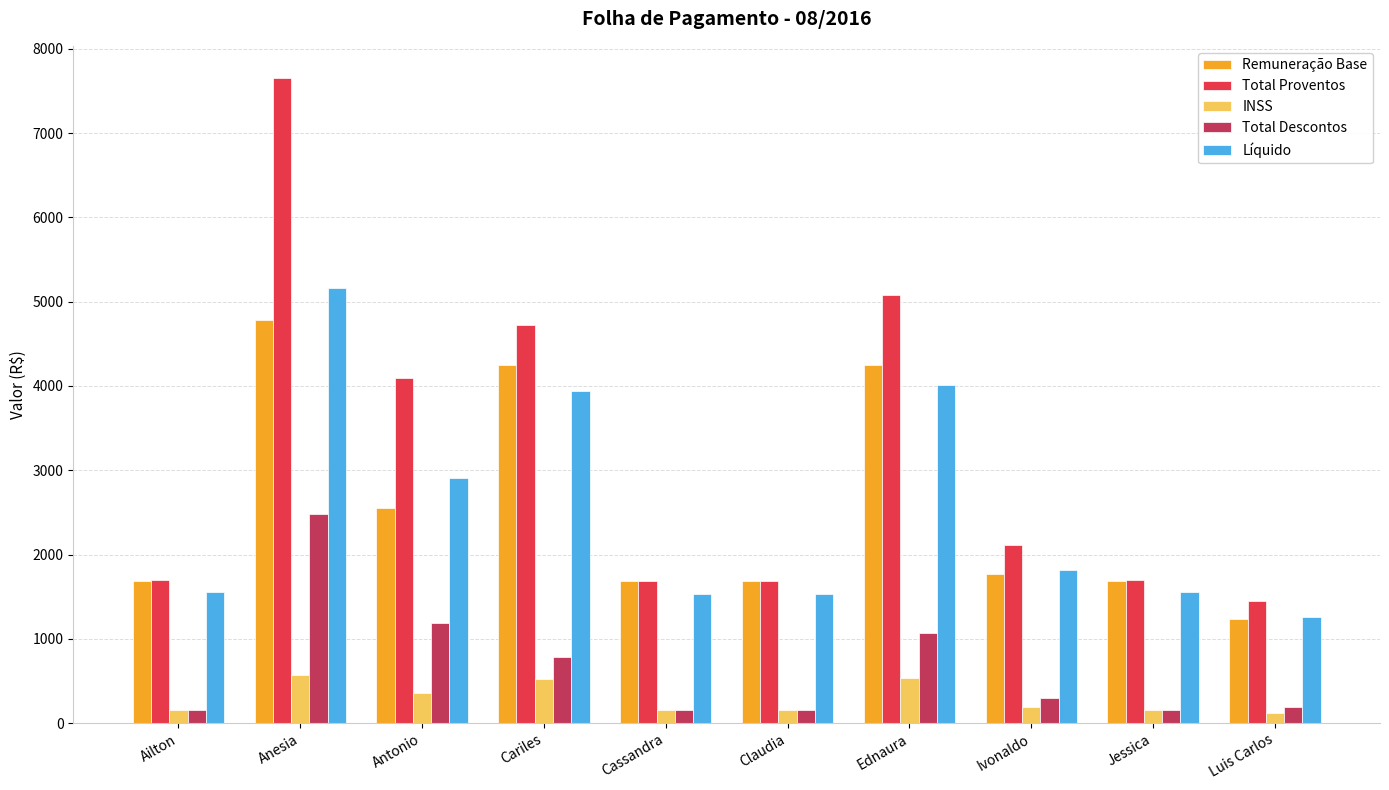

What is the value of the Remuneração Base bar at the 3rd from the left?

2557.7